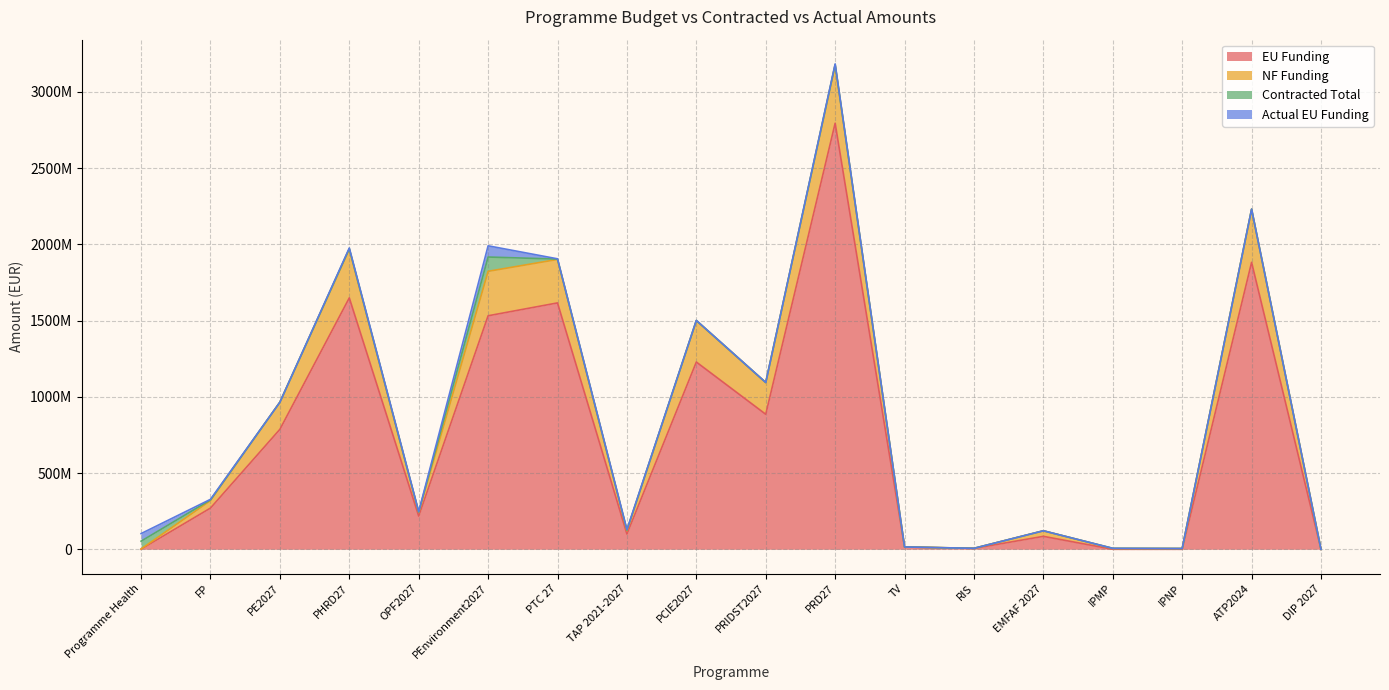

How many interior local peaks does the Contracted Total series have?

6